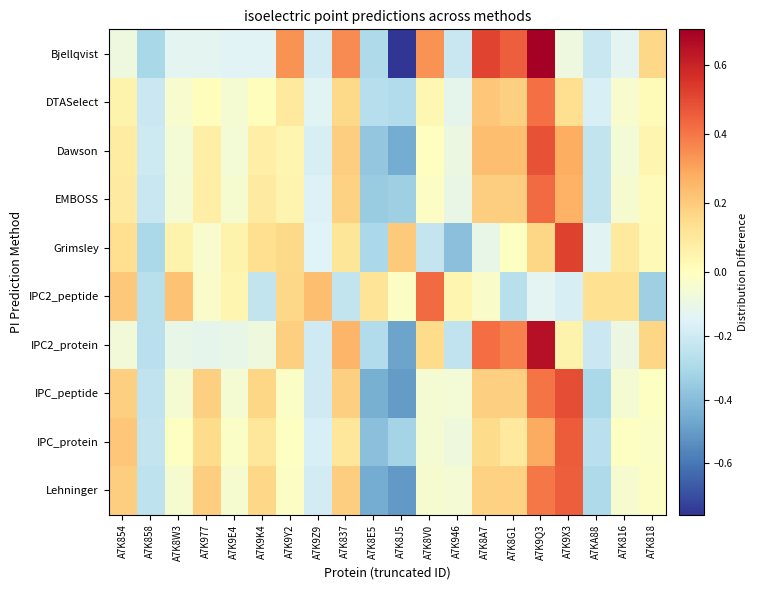

Which series has the widest spread of values?

Bjellqvist